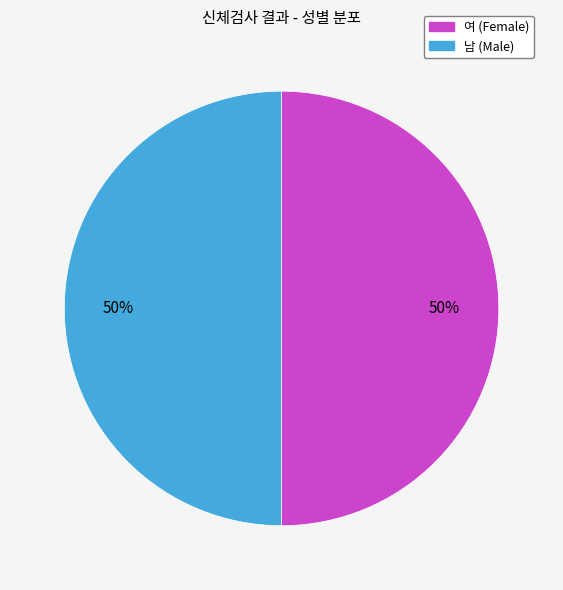

To the nearest percent, what is the average slice percentage?

50%